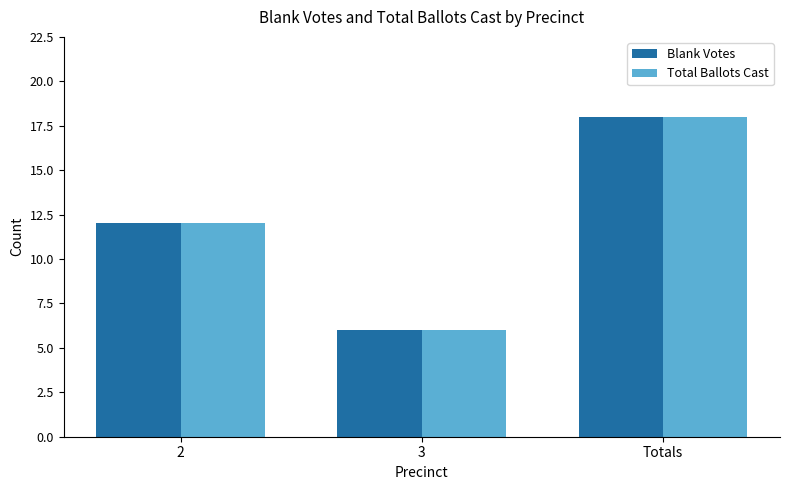

Rank the categories by Blank Votes value from highest to lowest.

Totals, 2, 3